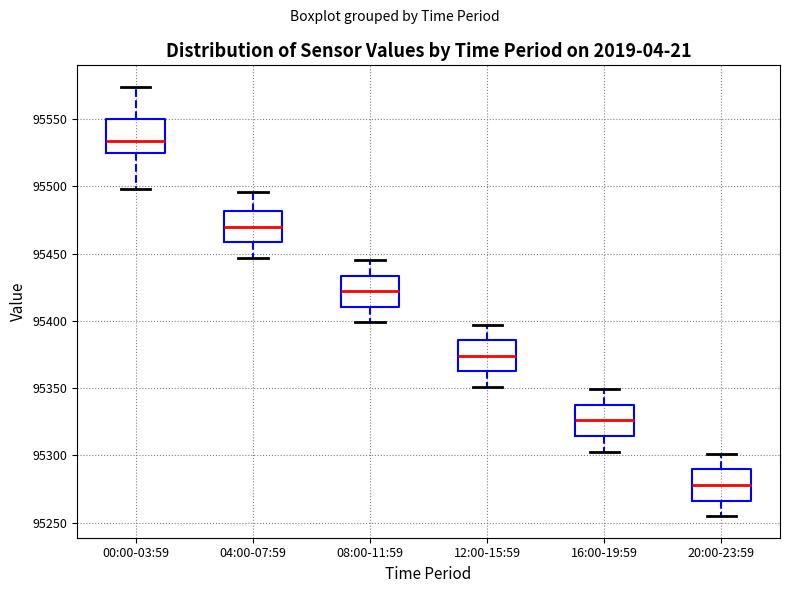

Reading left to right, transcribe this box plot: for each box, give where its median line is, the range the box spans, and where its two whiskers end, as read against the y-axis. The values are not printed on the chart, so give them approximately, as read against the axis.

00:00-03:59: median 95535, box 95525 to 95550, whiskers 95500 to 95575
04:00-07:59: median 95470, box 95460 to 95480, whiskers 95445 to 95495
08:00-11:59: median 95420, box 95410 to 95435, whiskers 95400 to 95445
12:00-15:59: median 95375, box 95360 to 95385, whiskers 95350 to 95395
16:00-19:59: median 95325, box 95315 to 95340, whiskers 95305 to 95350
20:00-23:59: median 95280, box 95265 to 95290, whiskers 95255 to 95300